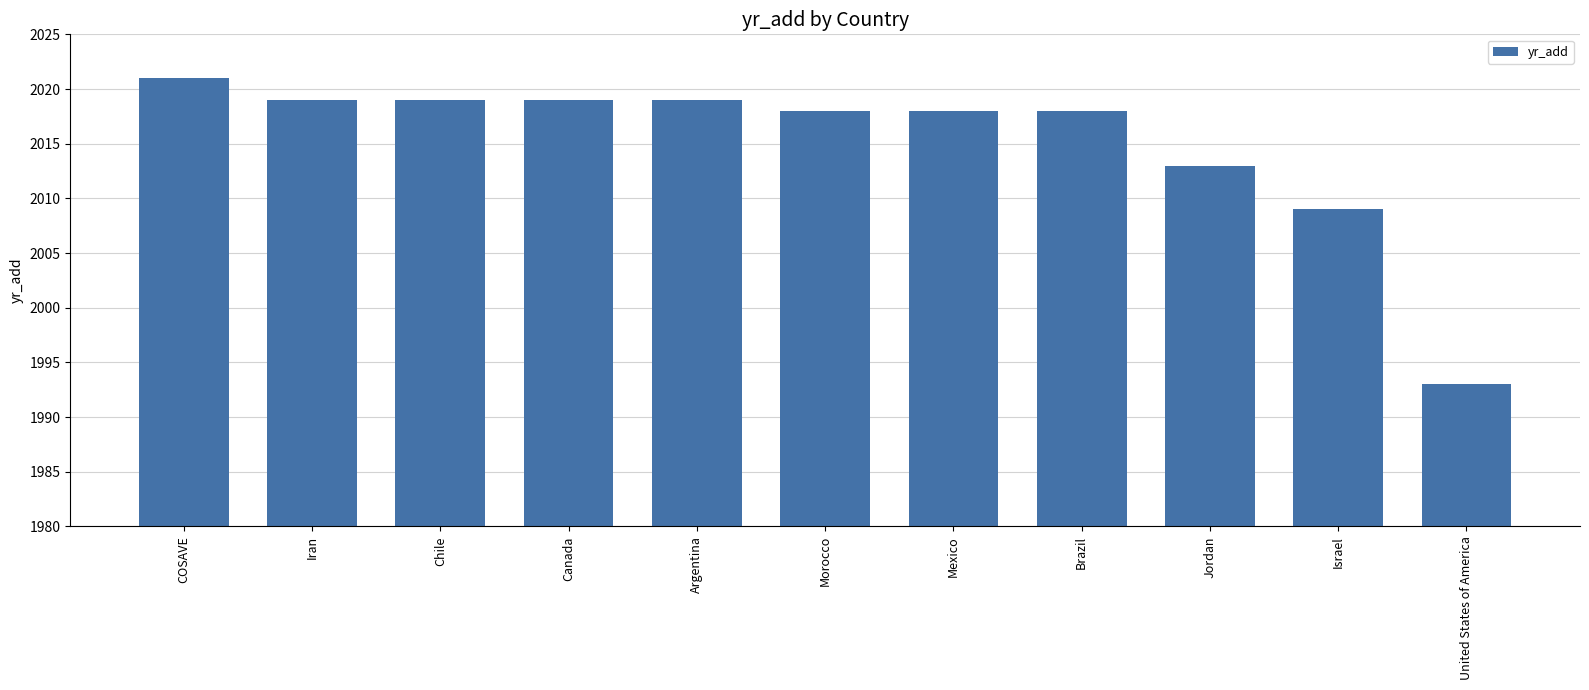

What is the difference between the values at Israel and Mexico?

9